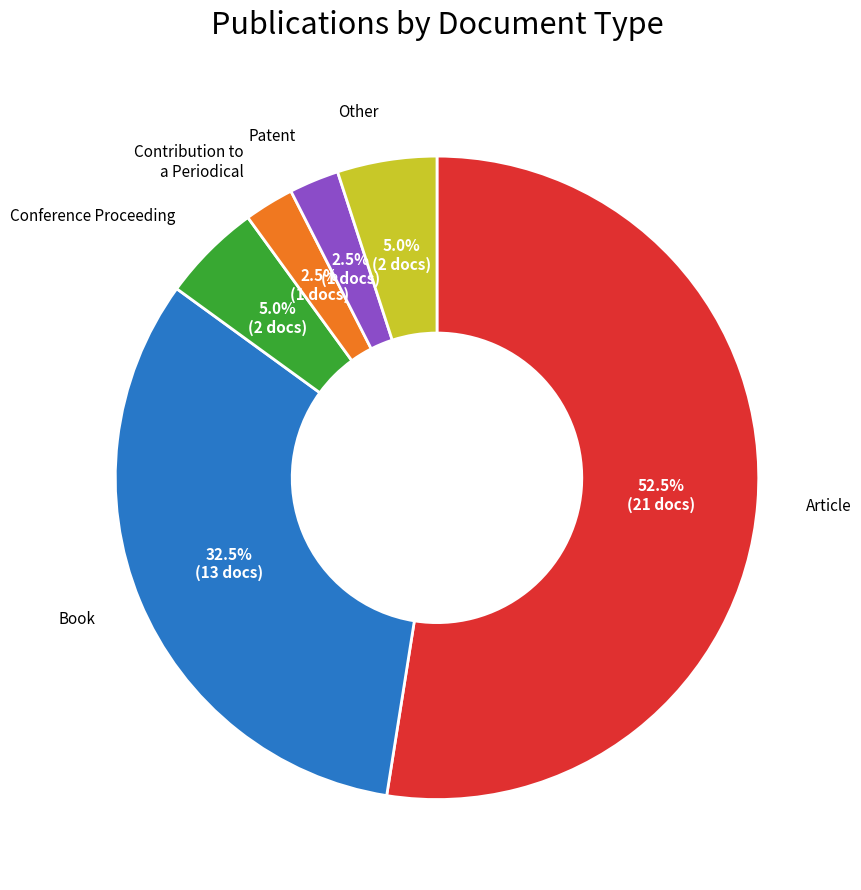

Is there a majority slice in this chart?

Yes